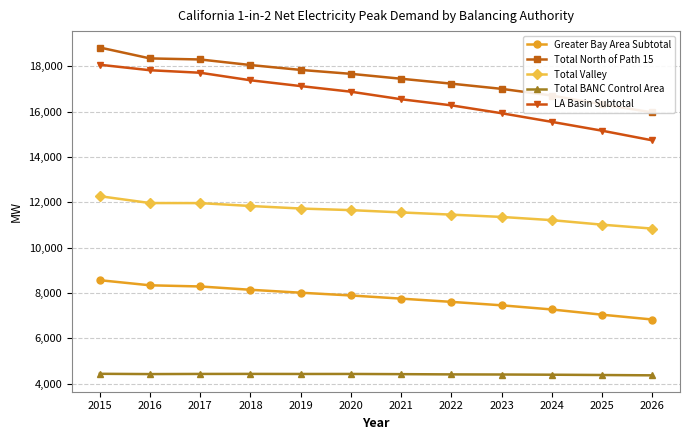

What is the sum of all Total BANC Control Area values?

53032.0